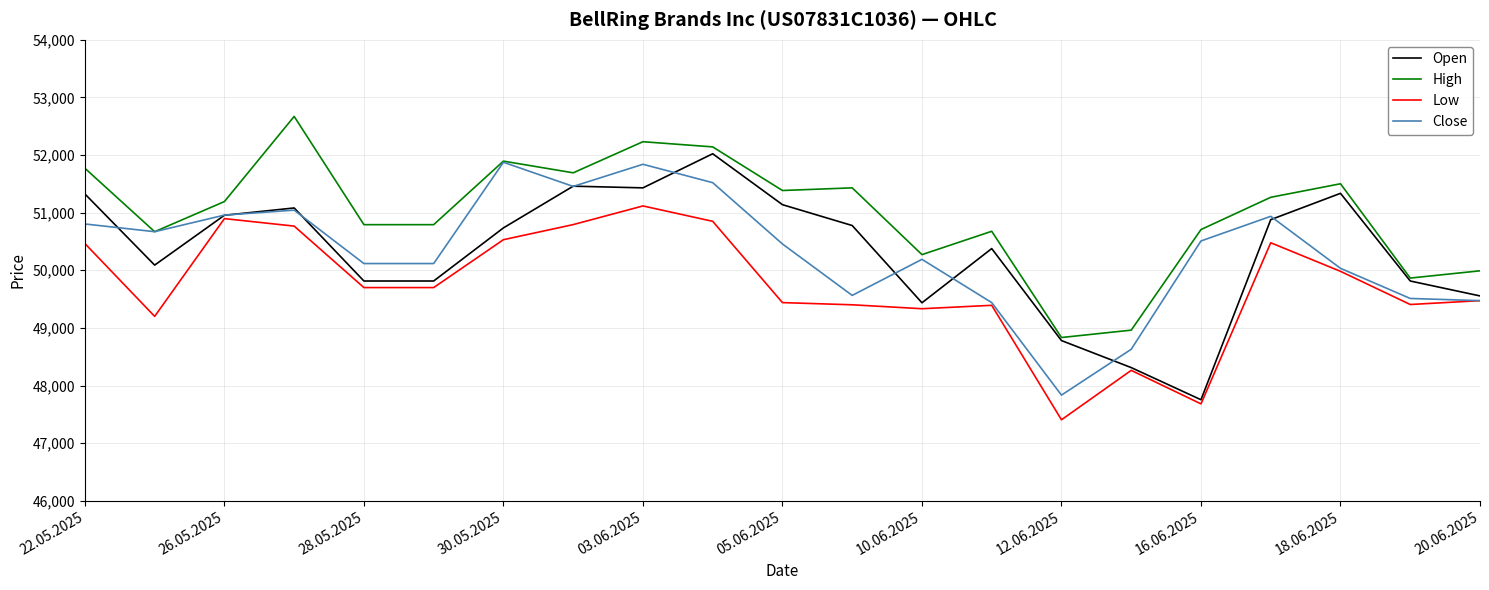

True or false: High and Low intersect in this chart.

False